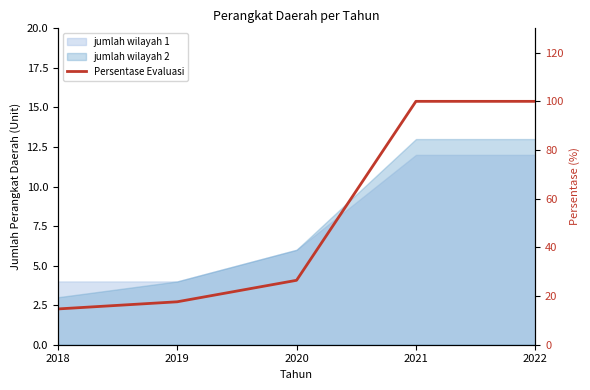

What is the minimum value shown in the chart?

14.7